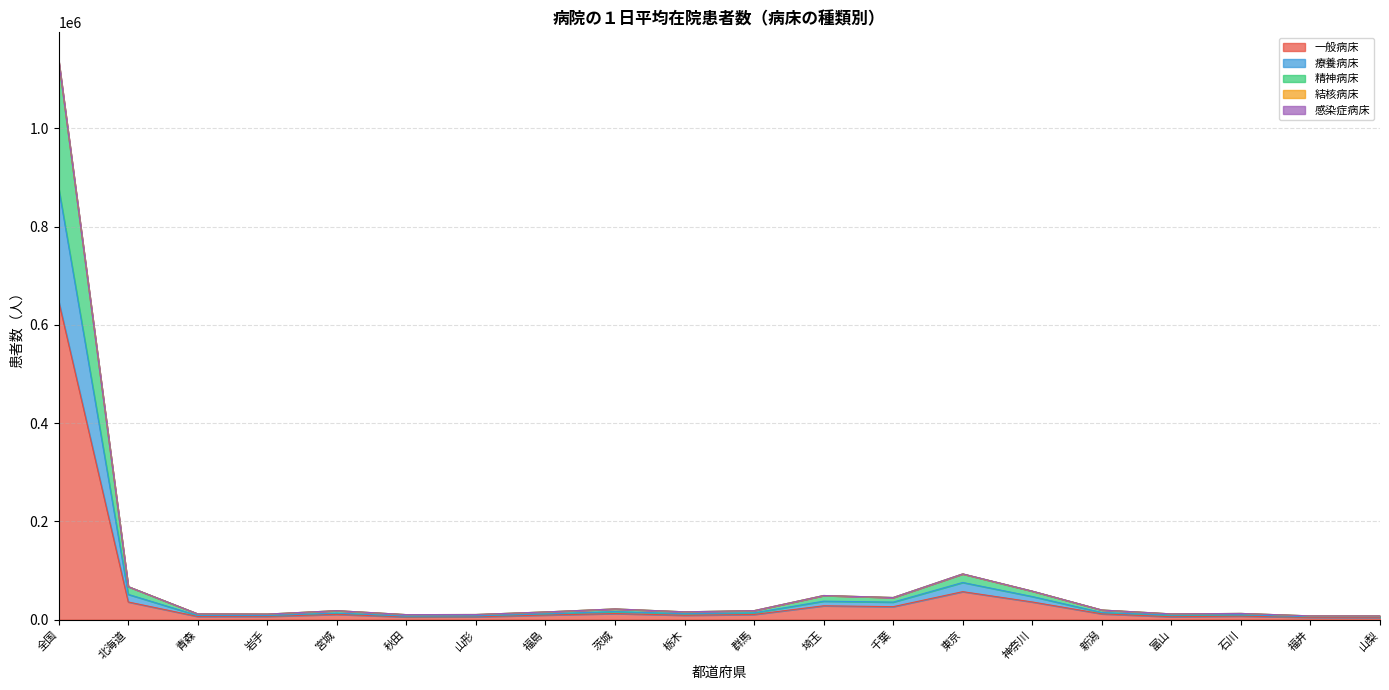

At which category is the sum across all series the highest?

全国